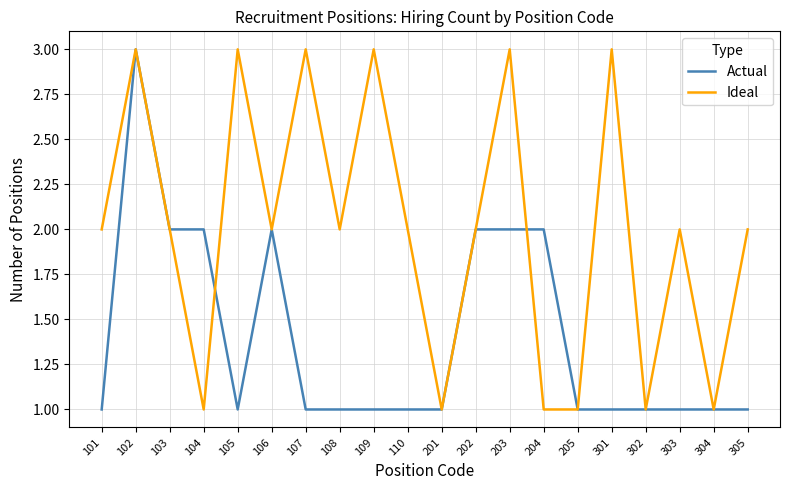

At 104, list the series in order from largest to smallest.

Actual, Ideal